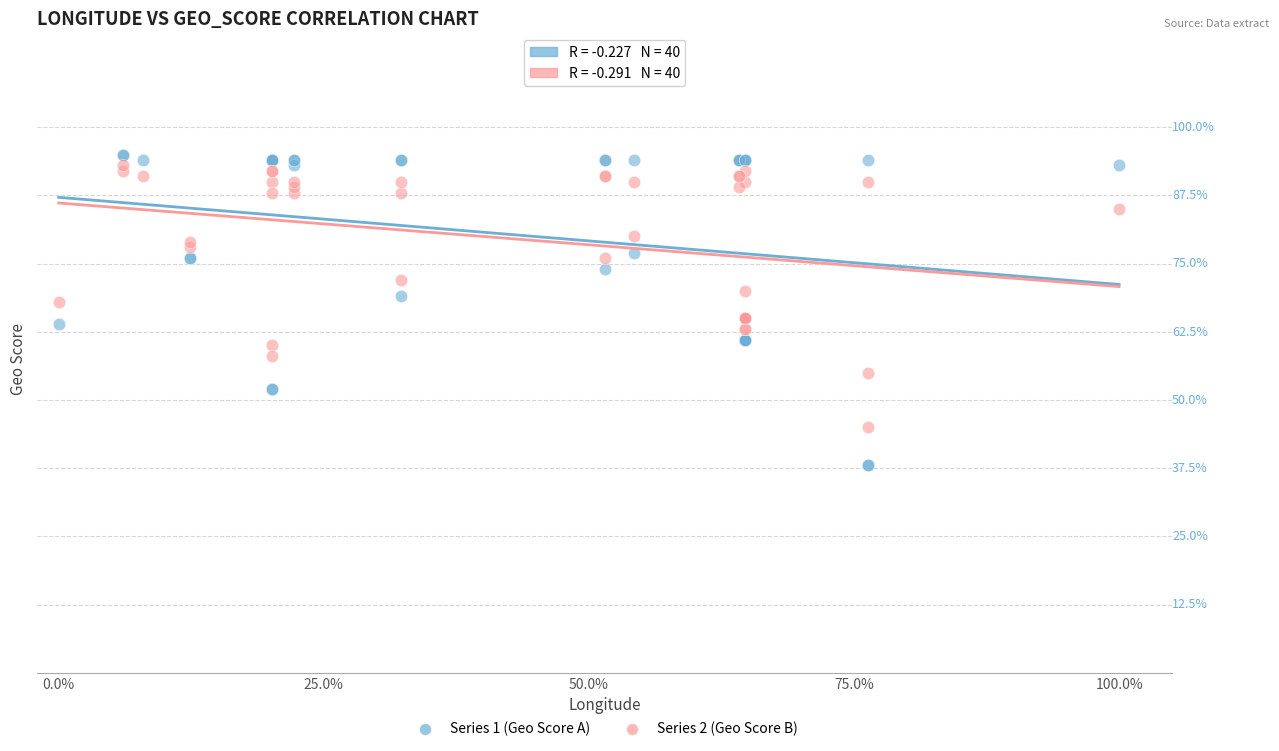

Which series reaches the minimum Y coordinate?

Series 1 (Geo Score A)